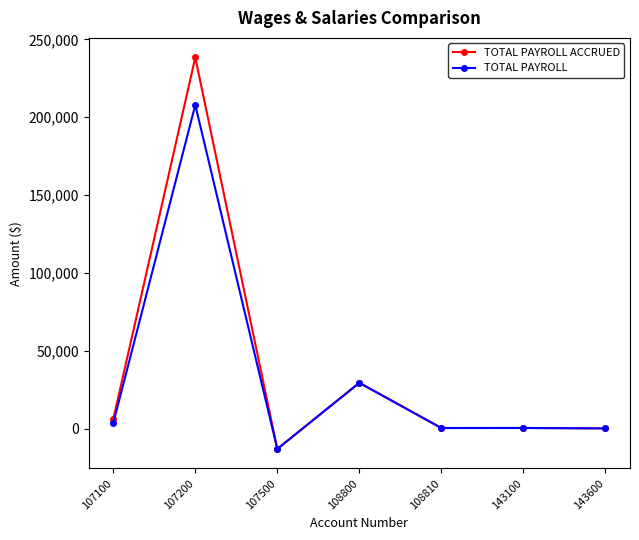

Which series has the largest range (max minus min)?

TOTAL PAYROLL ACCRUED